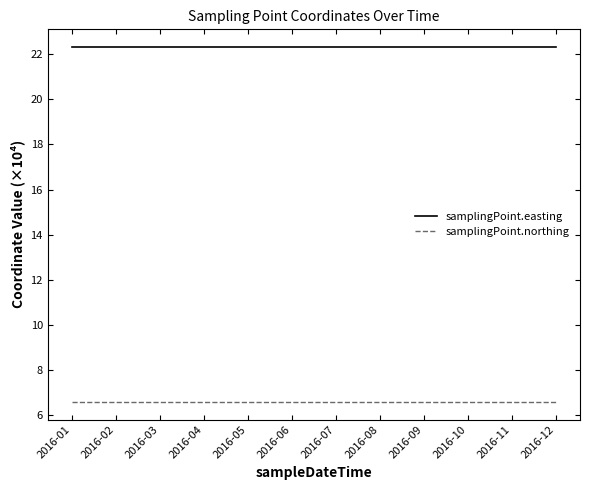

Is the value of samplingPoint.northing at 2016-10 greater than the value of samplingPoint.easting at 2016-05?

No